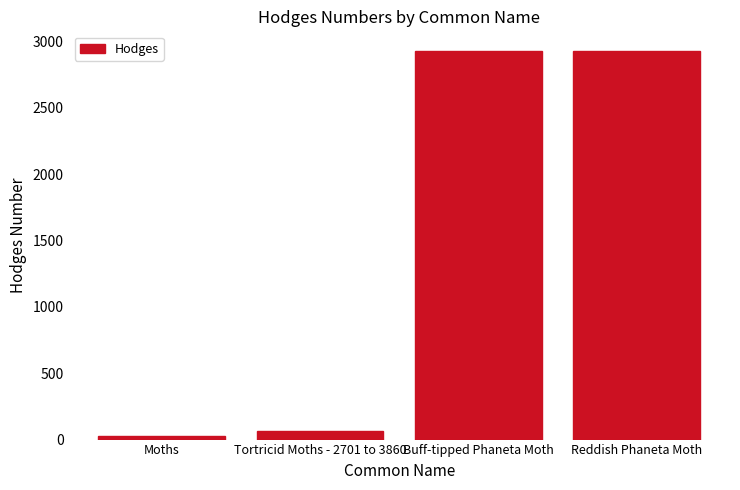

How many values are below 2928?

2